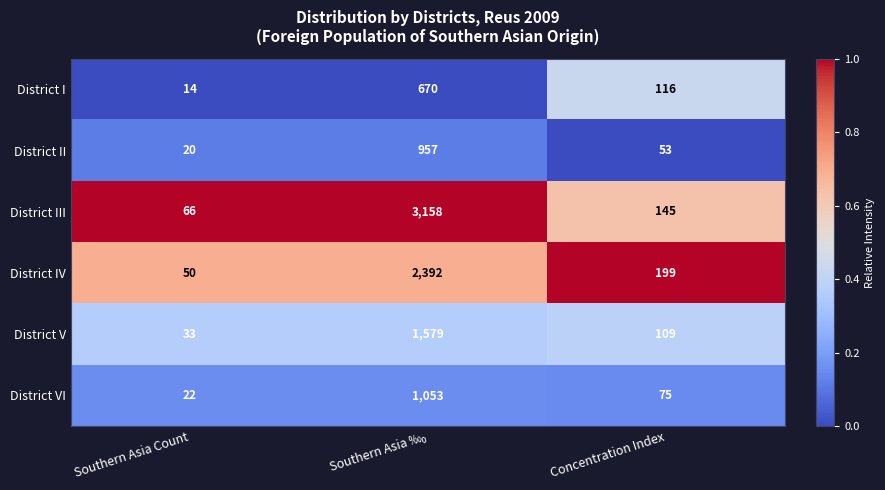

What value does the District II series have at Southern Asia Count, to the nearest 10?

20